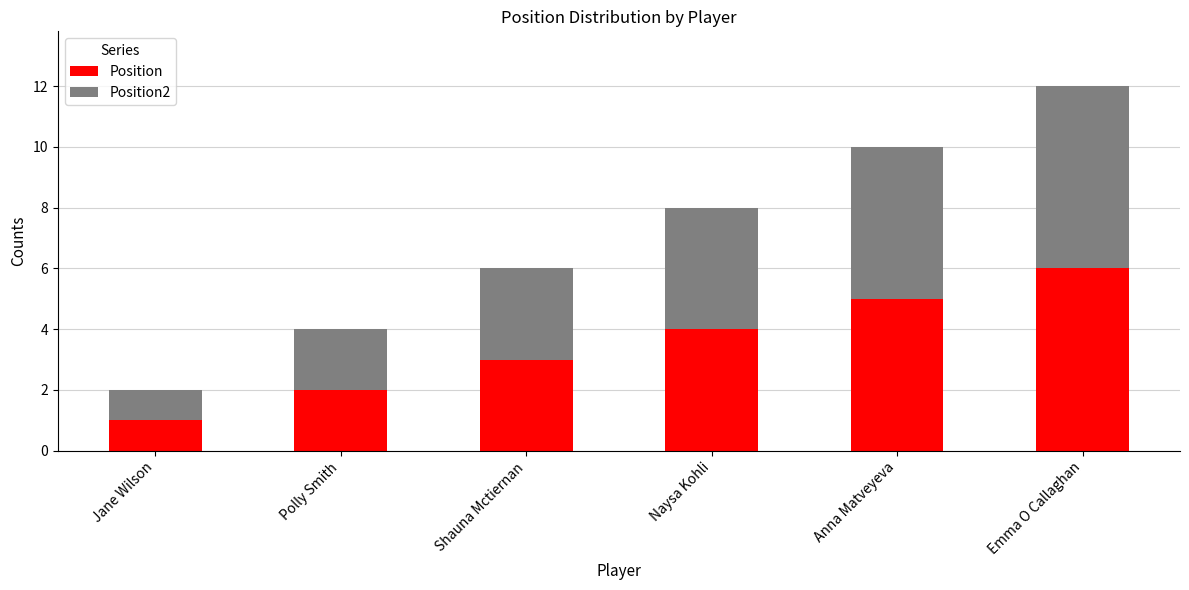

Count the number of data series in this chart.

2